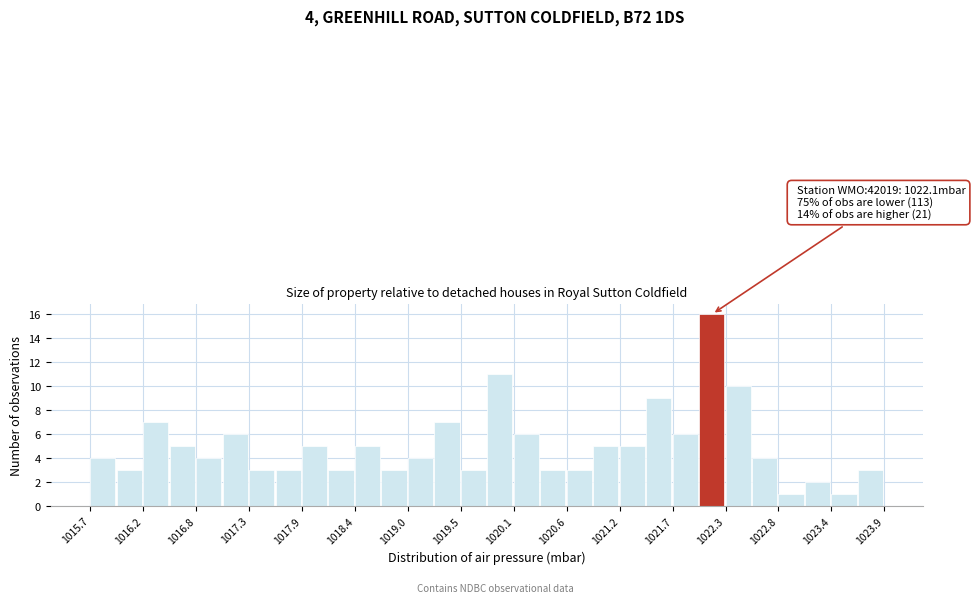

Around what value on the x-axis is the tallest bar? Give the approximate position of its centre, as read against the axis.

1022.1